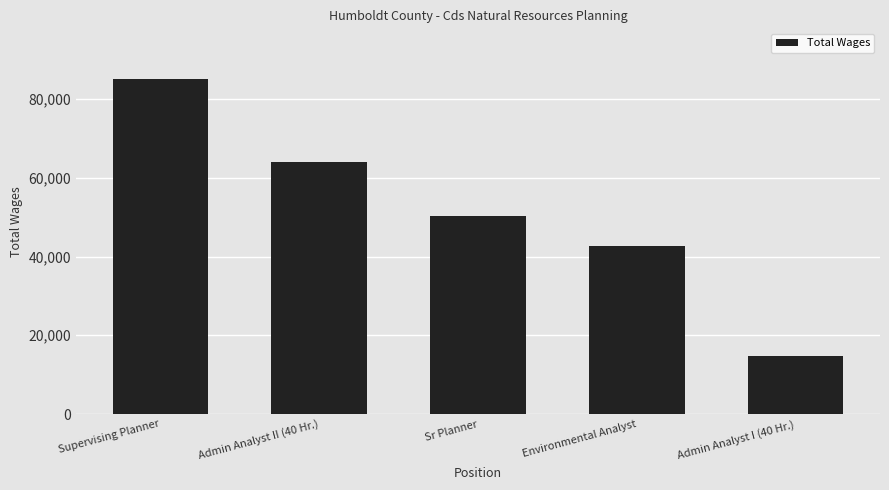

Approximately how many times larger is the value at Supervising Planner compared to Environmental Analyst?

2.0